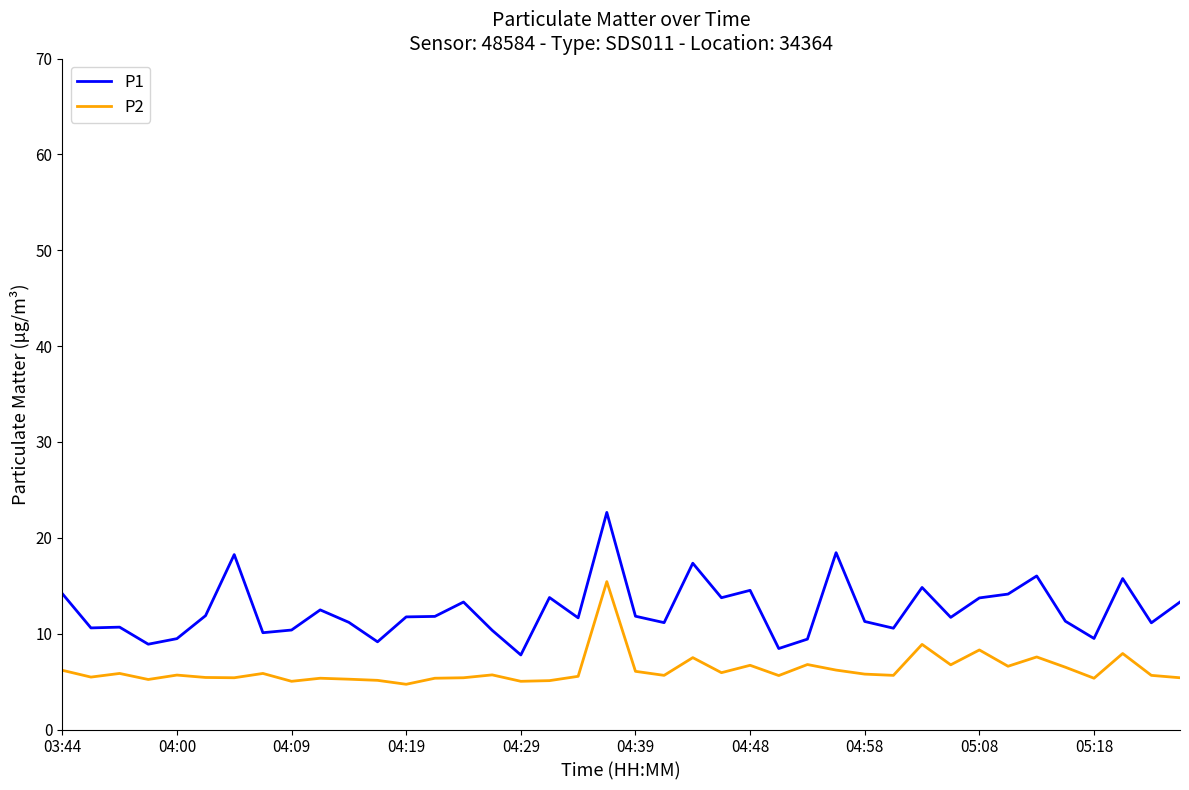

What is the sum of all P2 values?

248.9